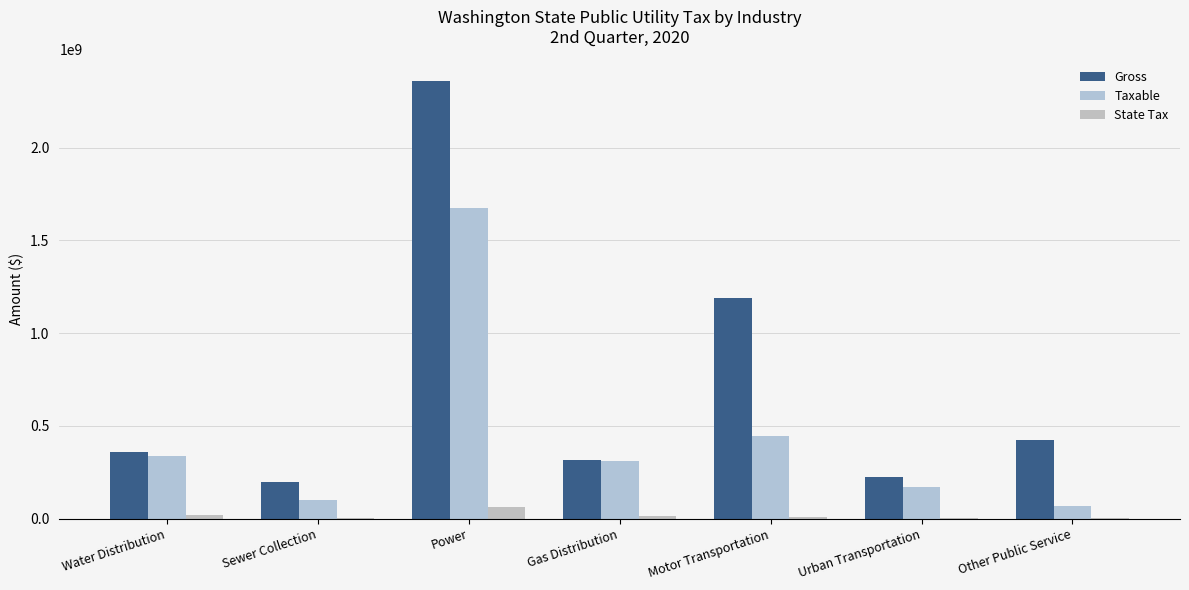

What position from the right is Water Distribution?

7